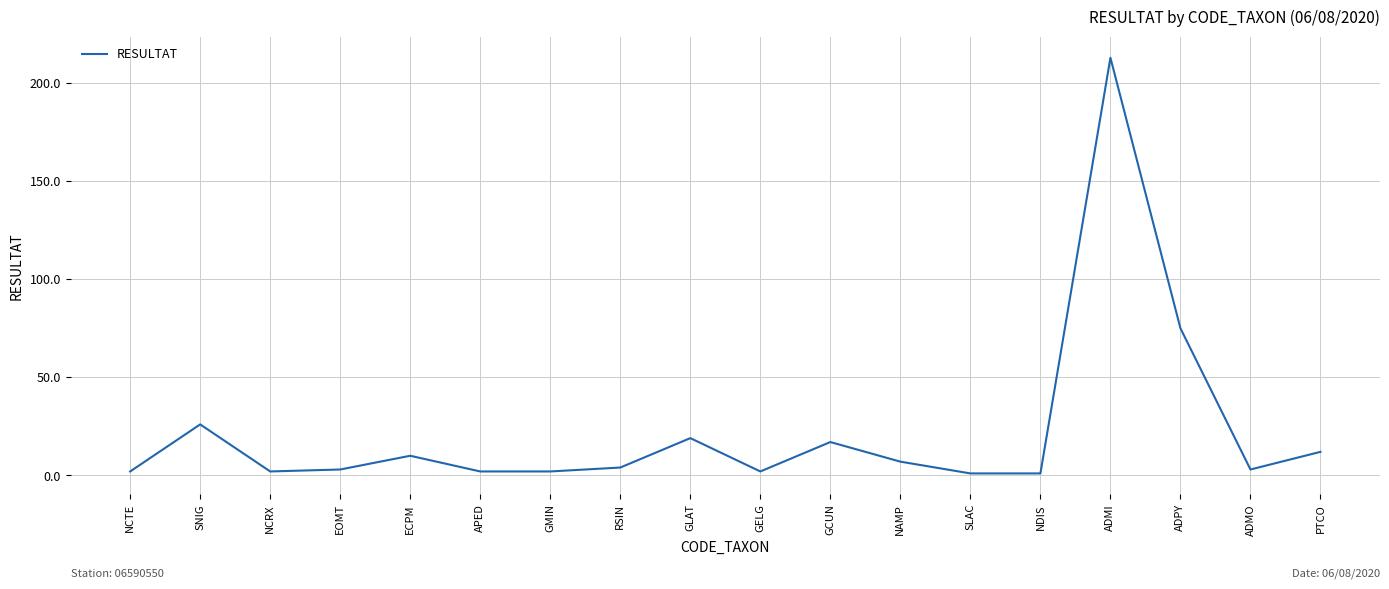

What is the maximum value shown in the chart?

213